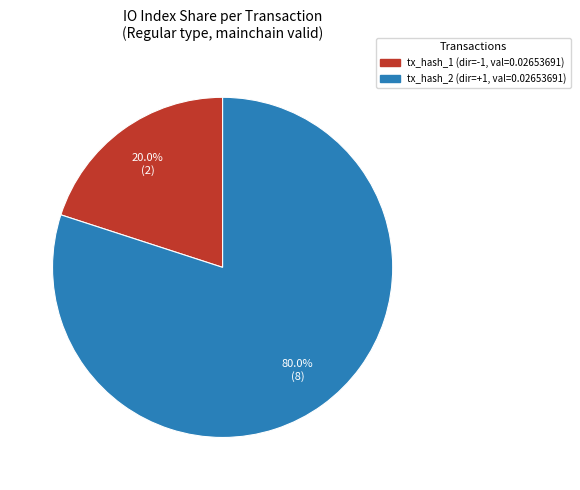

Does any single category account for the majority?

Yes